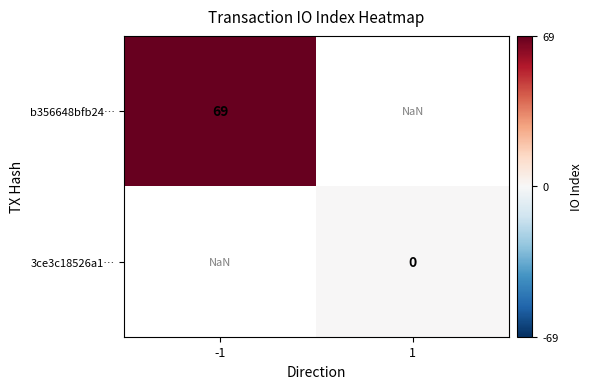

List the labels in order of 3ce3c18526a1… value, largest first.

-1, 1